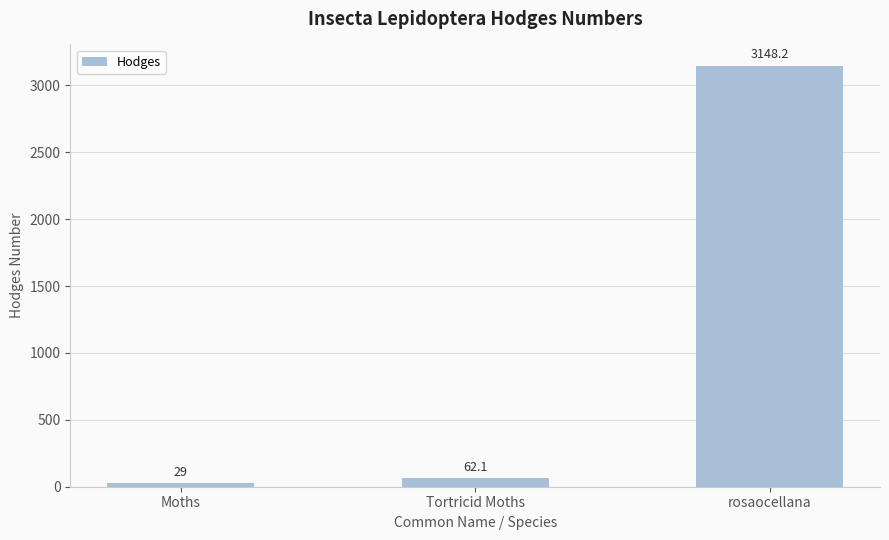

What is the average value?

1079.8